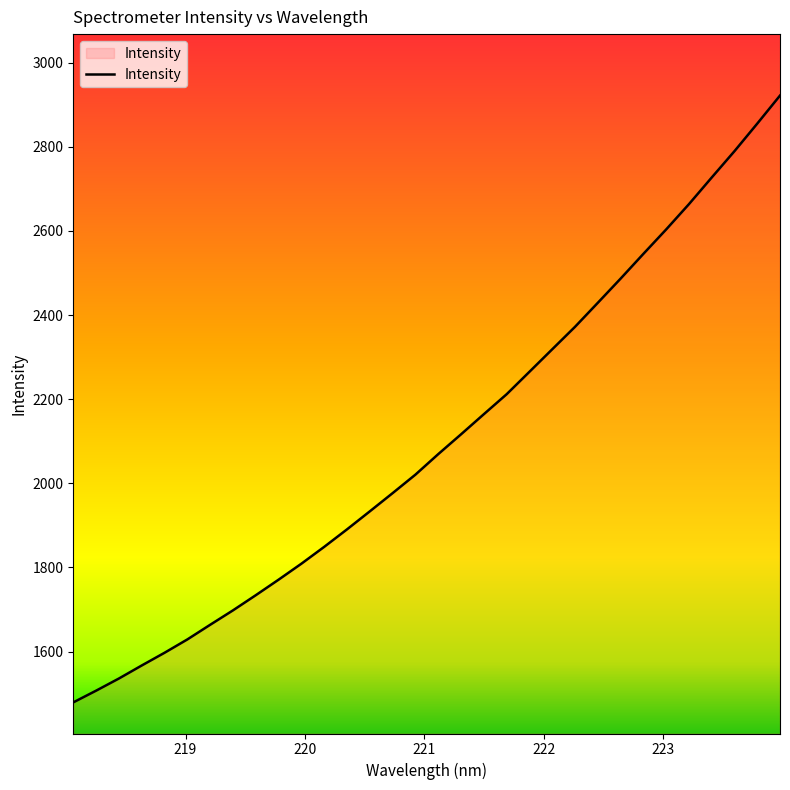

What is the minimum value shown in the chart?

1479.2